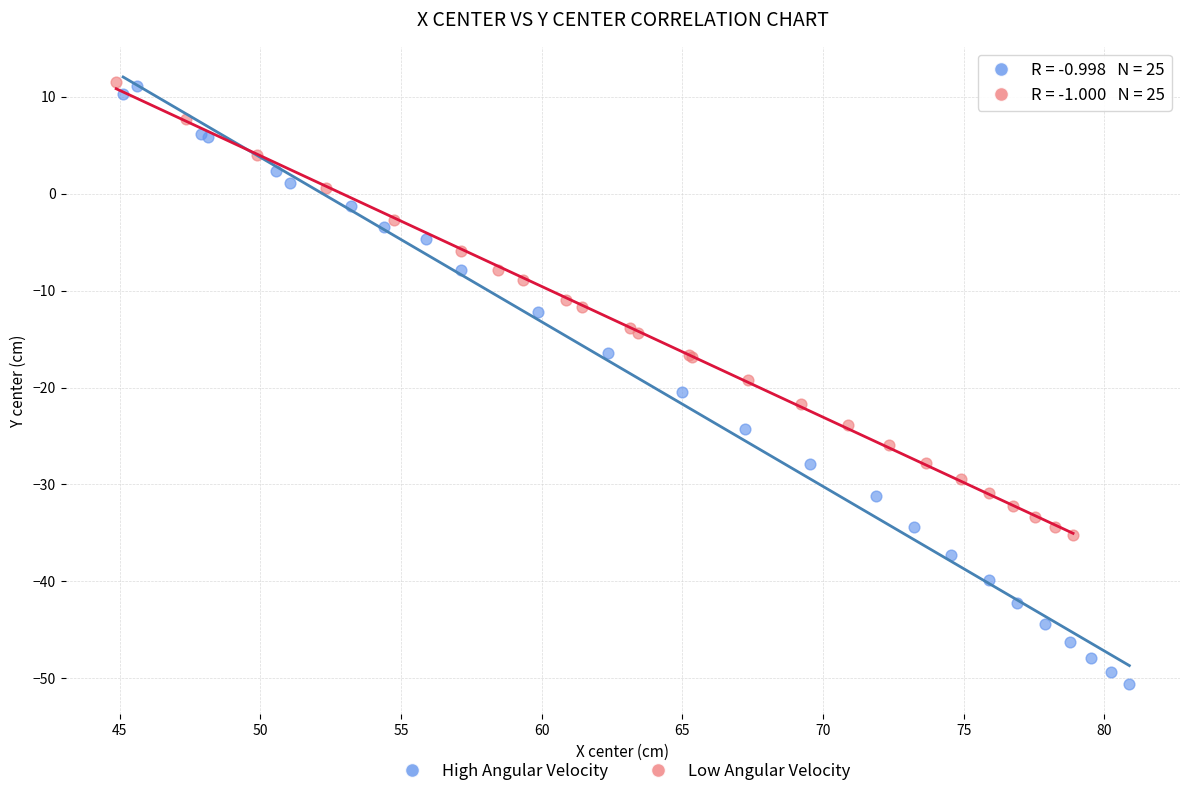

Which series has the widest spread of Y values?

High Angular Velocity